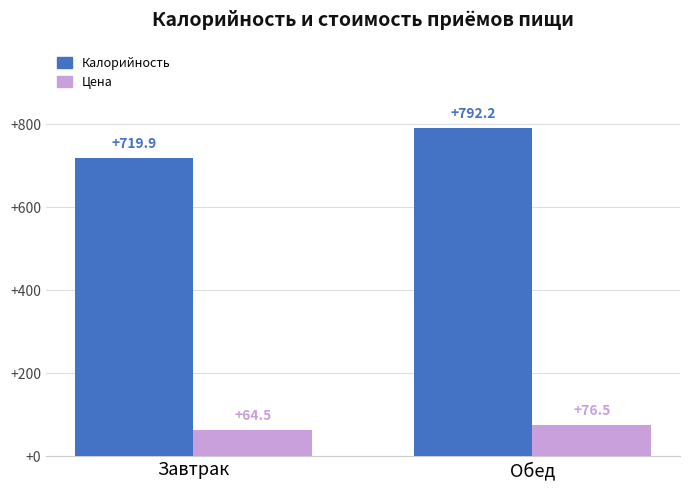

Which series has the largest total across all categories?

Калорийность